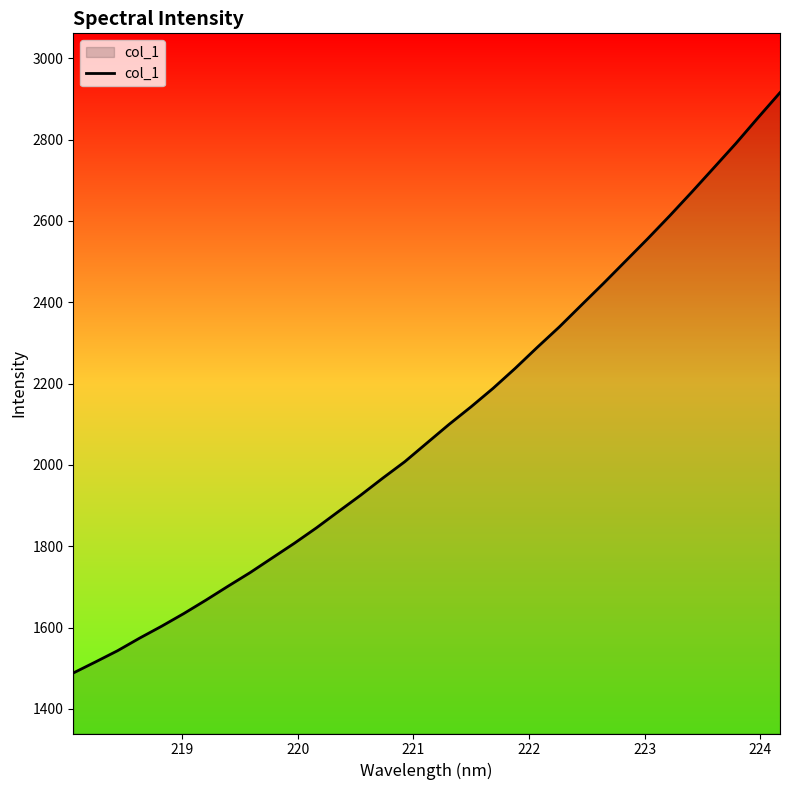

What is the maximum value shown in the chart?

2915.7